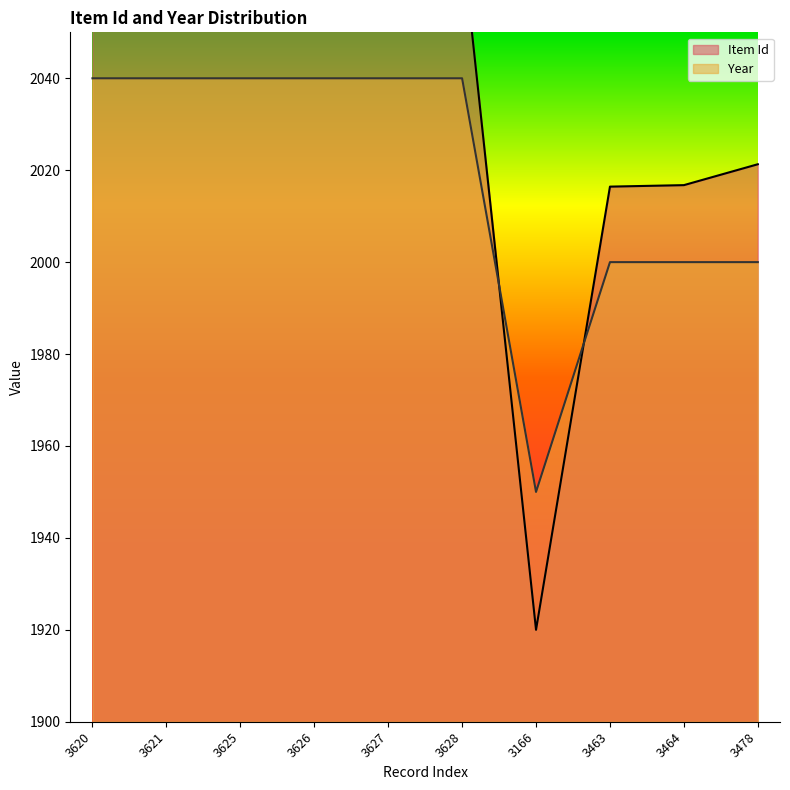

How many series are shown in this chart?

2